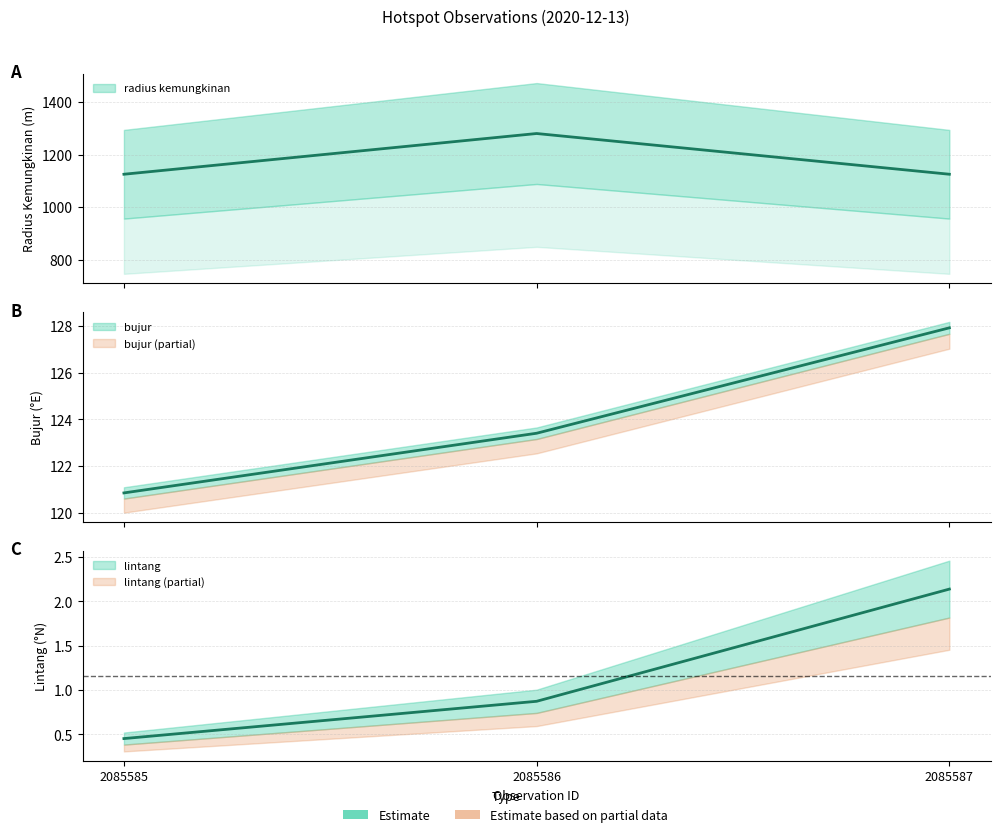

Reading right to left, what are all the values shown in this chart?

lintang: 2.1	0.9	0.5
bujur: 127.9	123.4	120.8
radius kemungkinan: 1125.0	1280.0	1125.0